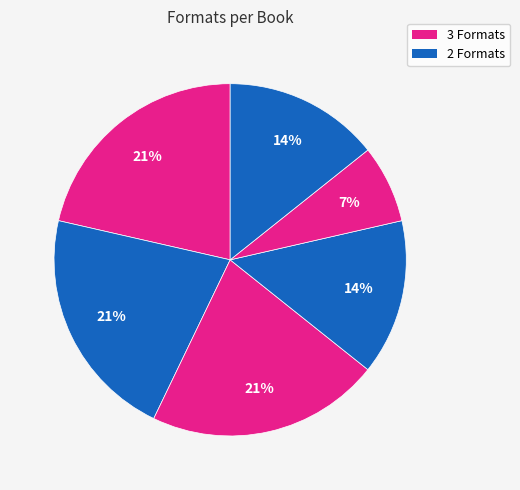

Is there a majority slice in this chart?

No